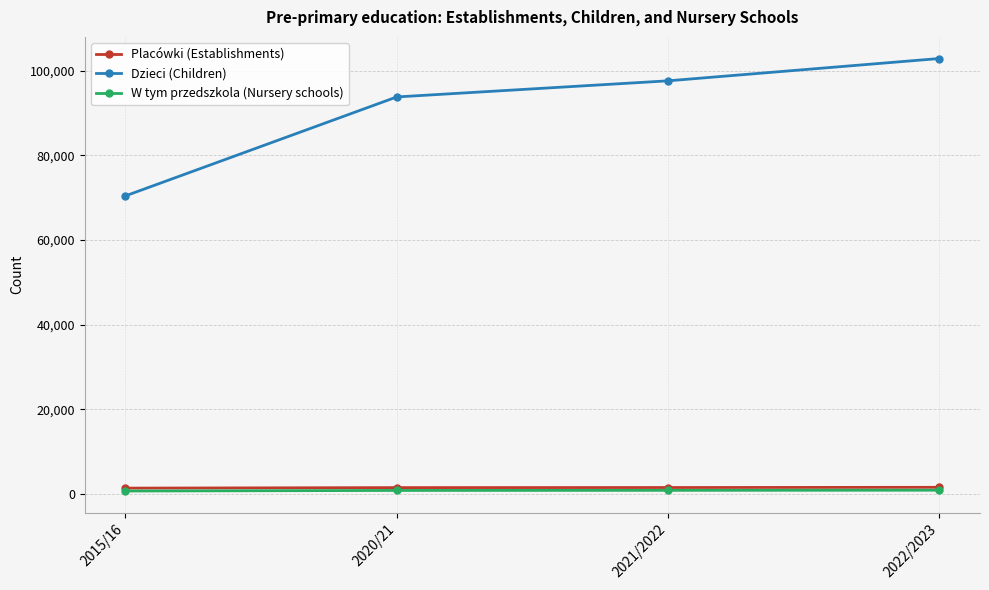

What are all the series names shown in the legend?

Placówki (Establishments), Dzieci (Children), W tym przedszkola (Nursery schools)